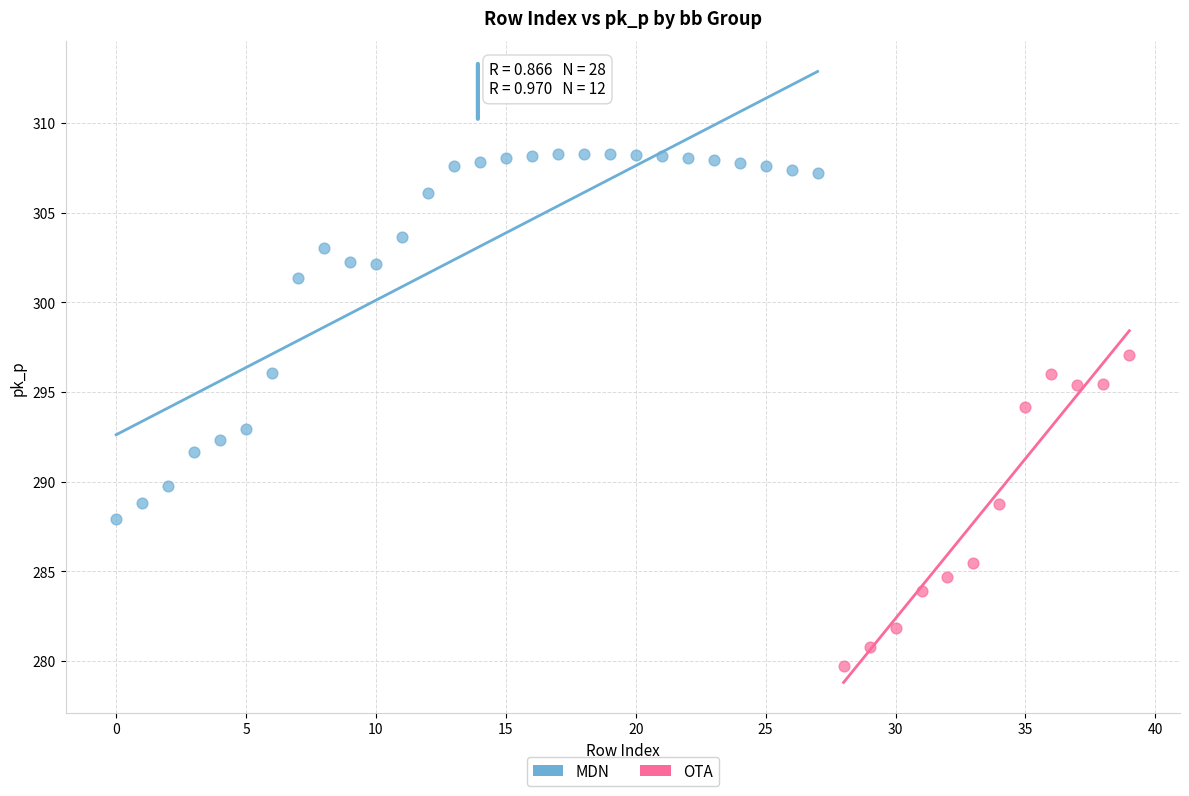

Which series reaches the minimum Y coordinate?

OTA